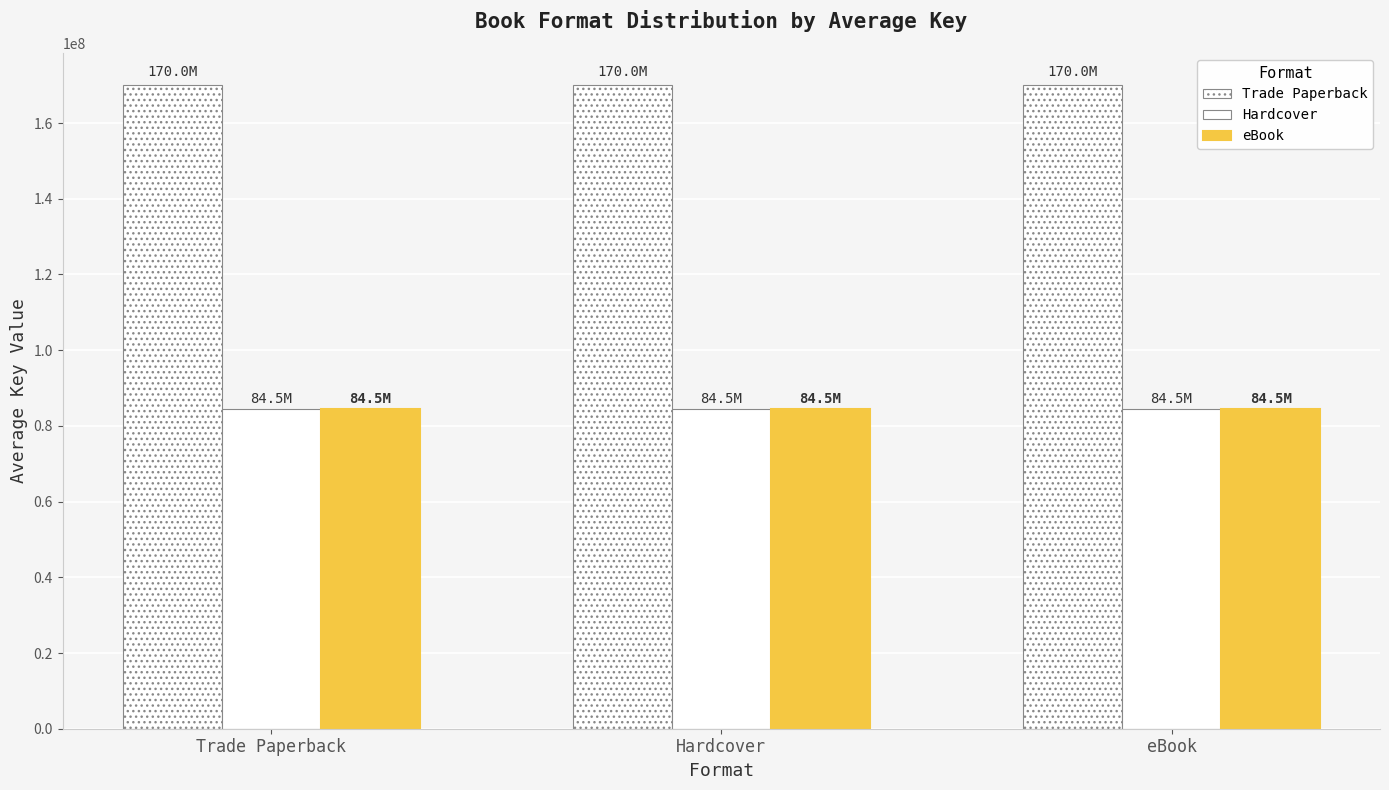

Rank the series by their maximum value, from highest to lowest.

Trade Paperback, Hardcover, eBook